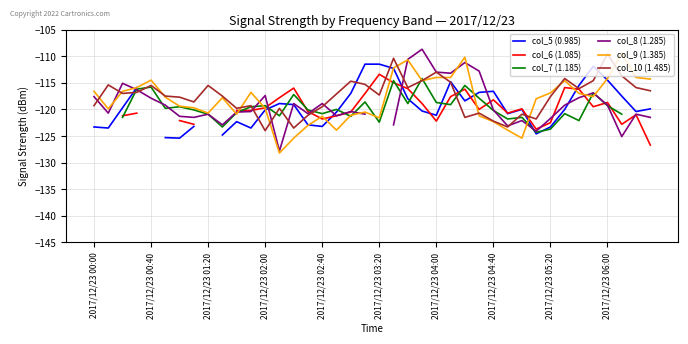

Is this an area chart (filled region under the line)?

No